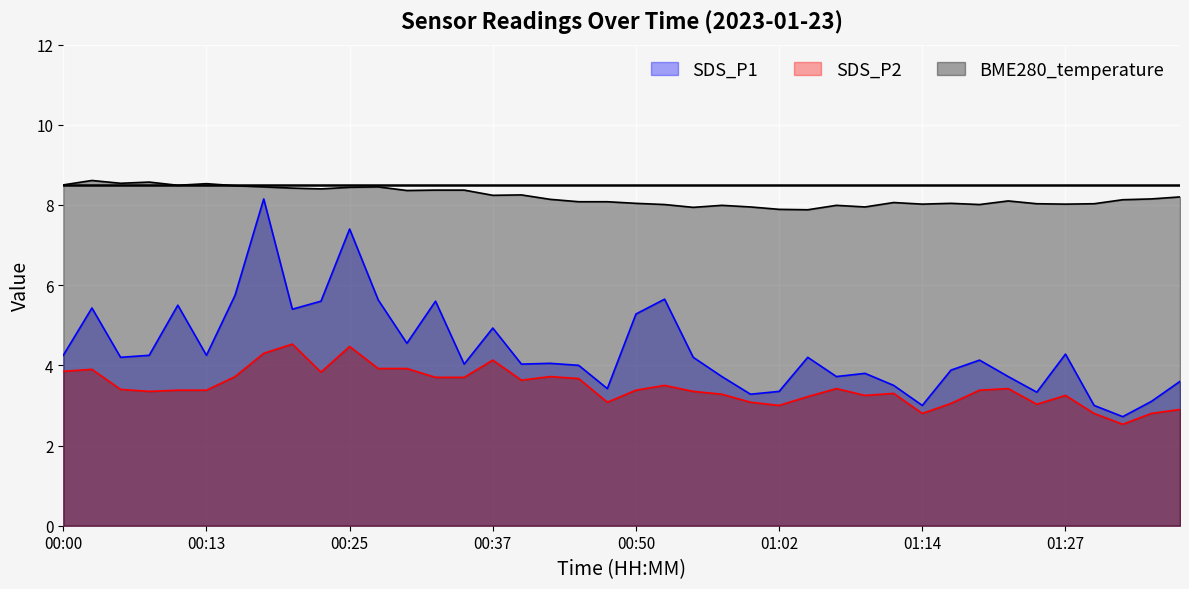

What is the label of the 4th point from the left?

00:08